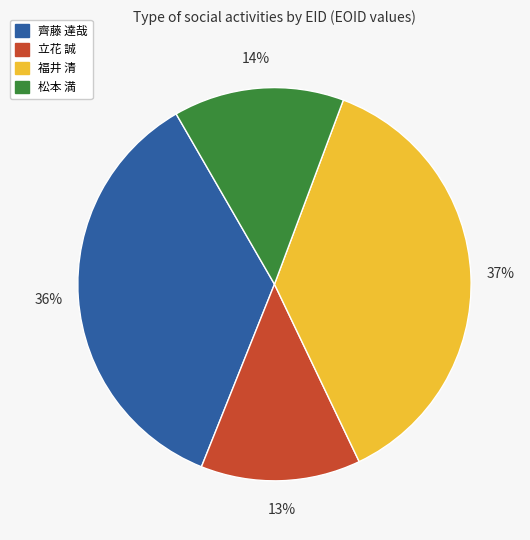

Does 齊藤 達哉 represent more than half of the total?

No